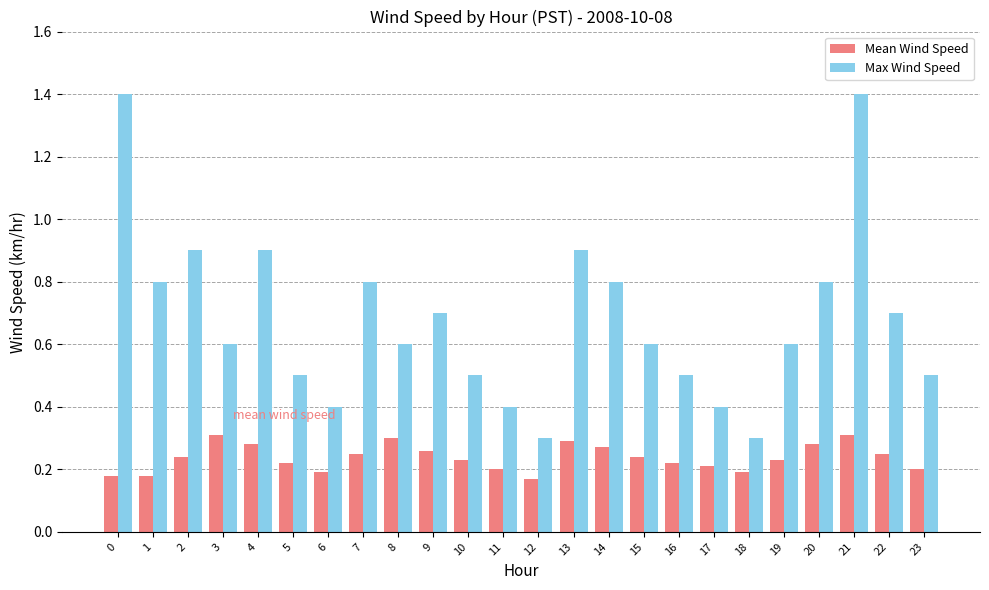

Read the Max Wind Speed value at 3.

0.6